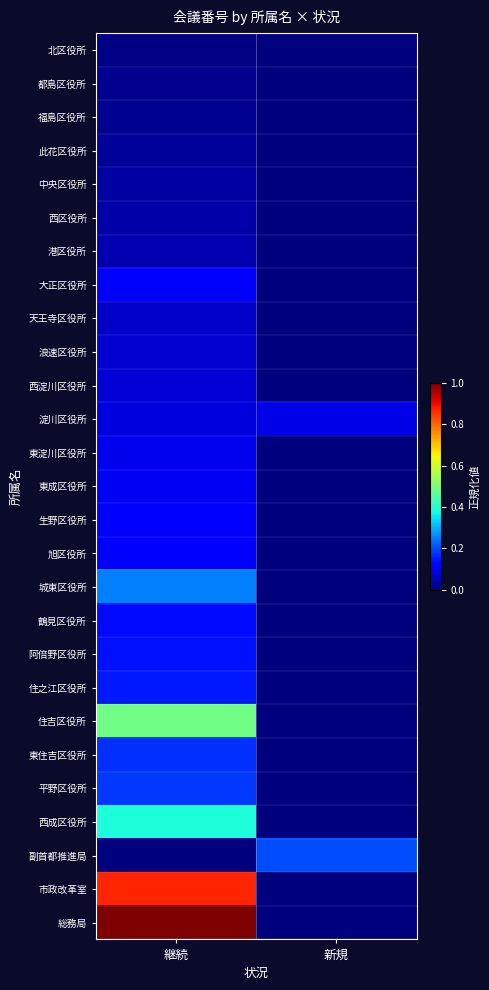

What is the maximum value shown in the chart?

1.0